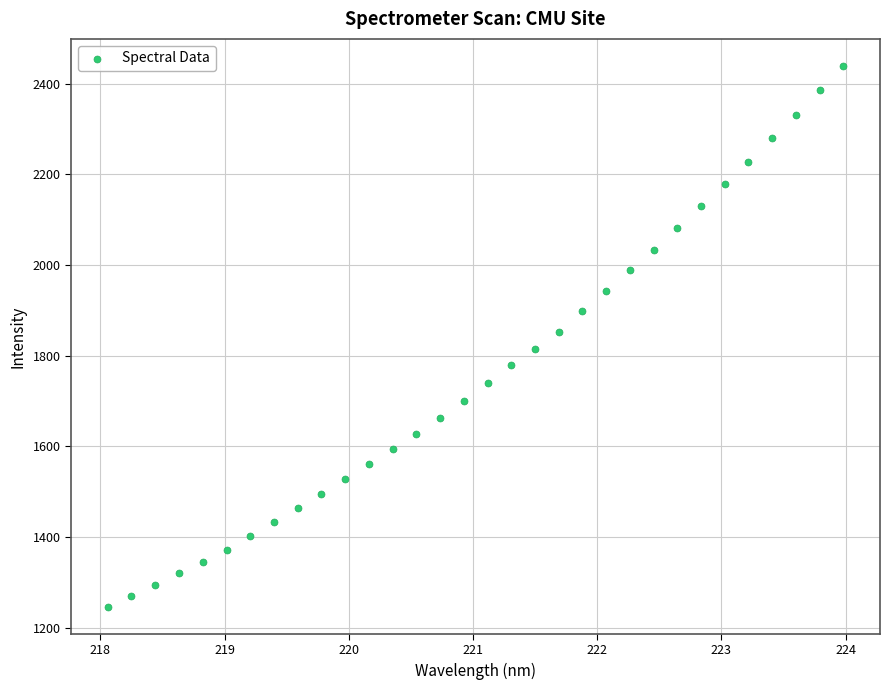

What is the range of X values (max minus min)?

5.9